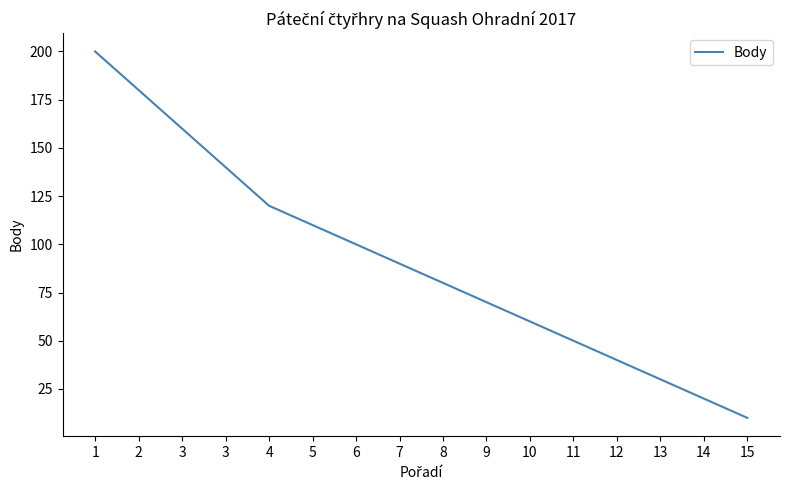

How many values are below 90?

8